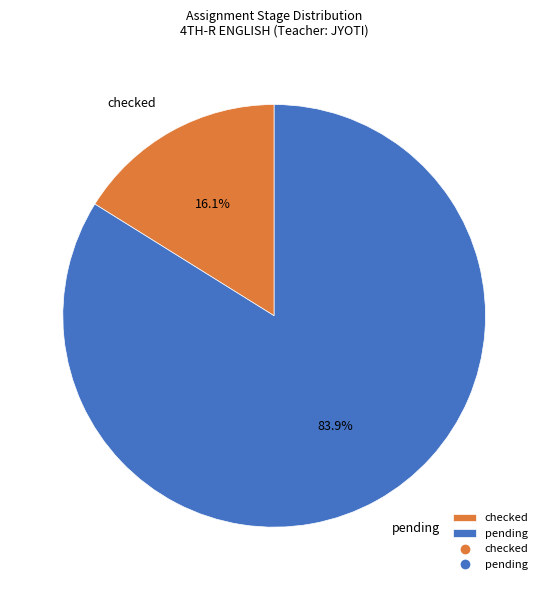

How many slices are in this pie chart?

2